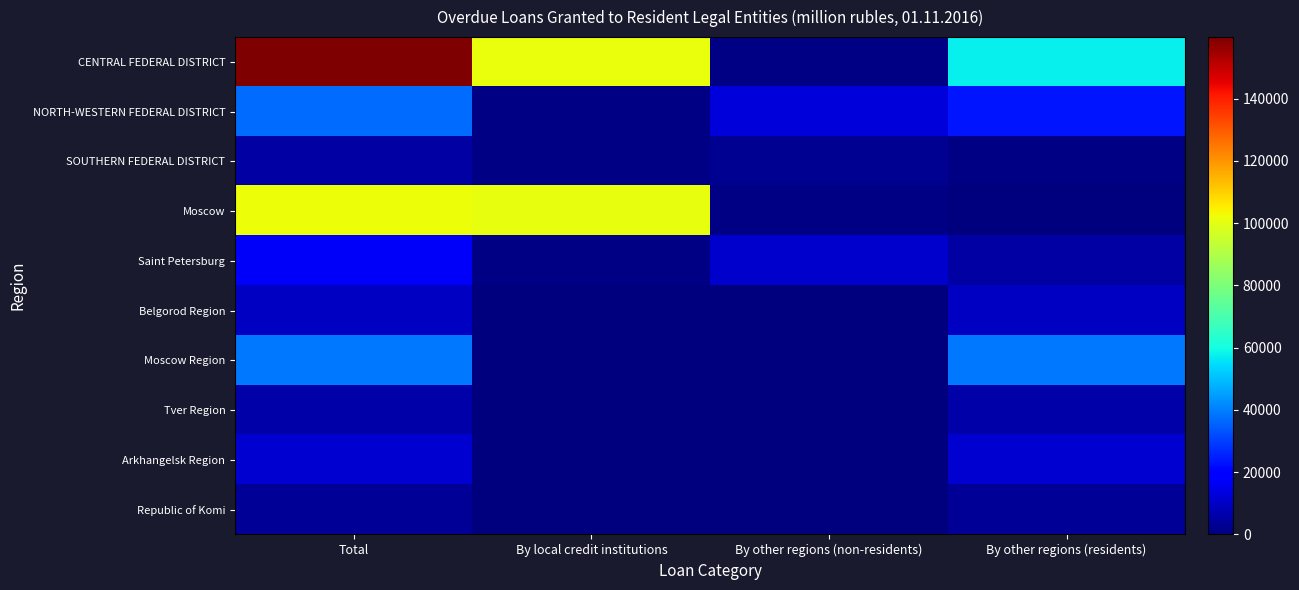

Between By other regions (non-residents) and By other regions (residents), which series saw the biggest shift?

CENTRAL FEDERAL DISTRICT